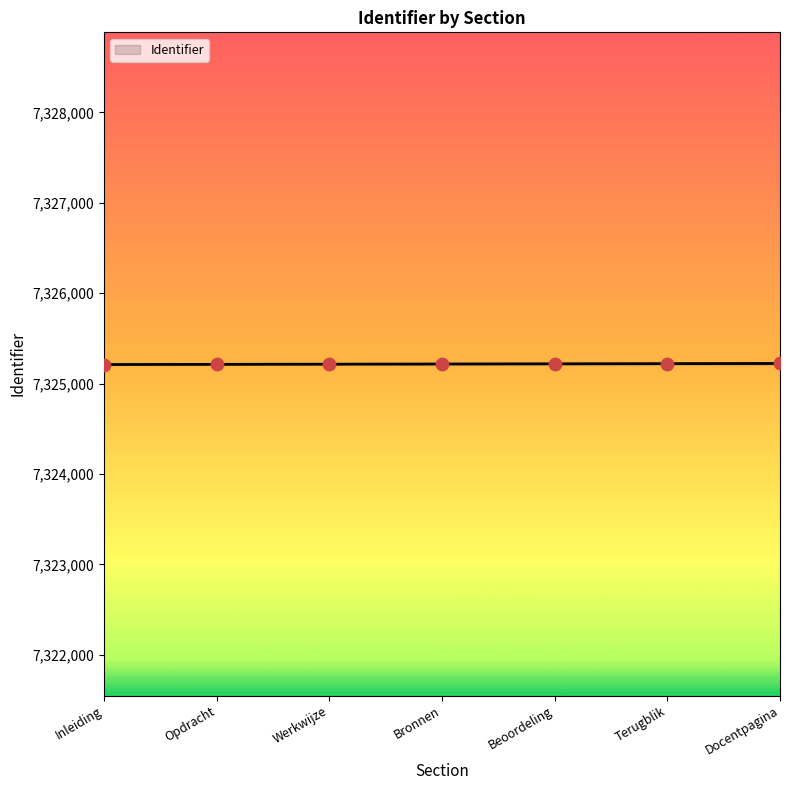

What is the change in value from Werkwijze to Docentpagina?

+8